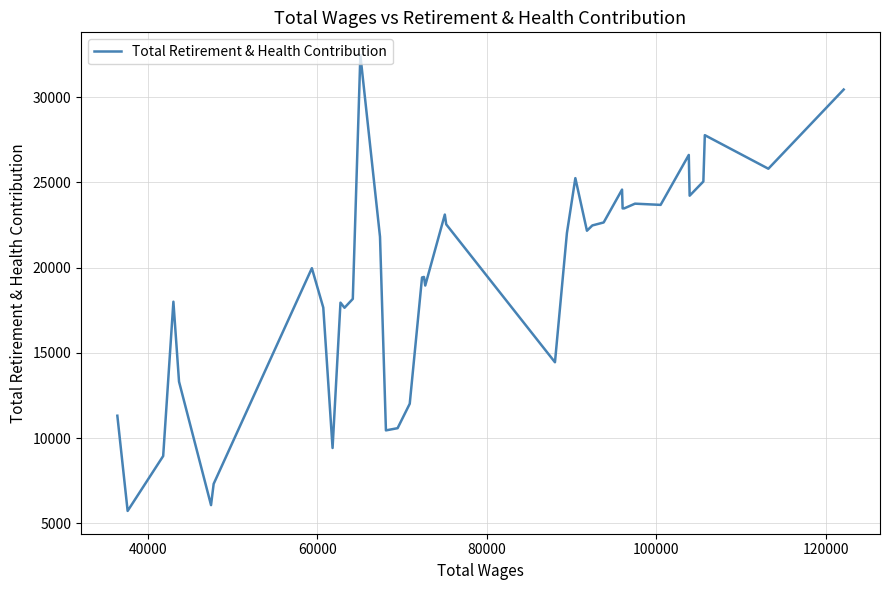

What is the difference between the maximum and minimum values?

26730